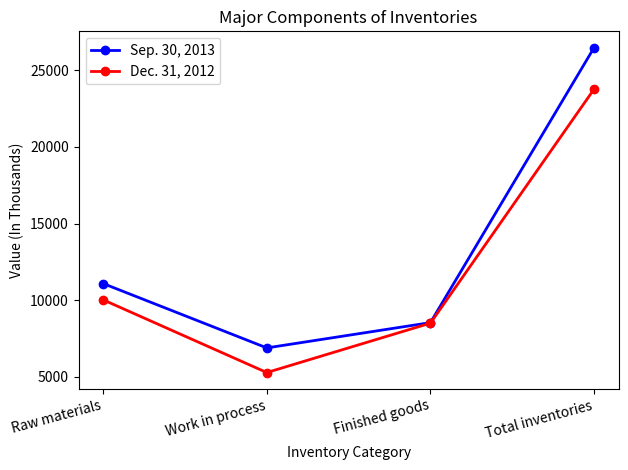

Which series has the widest spread of values?

Sep. 30, 2013